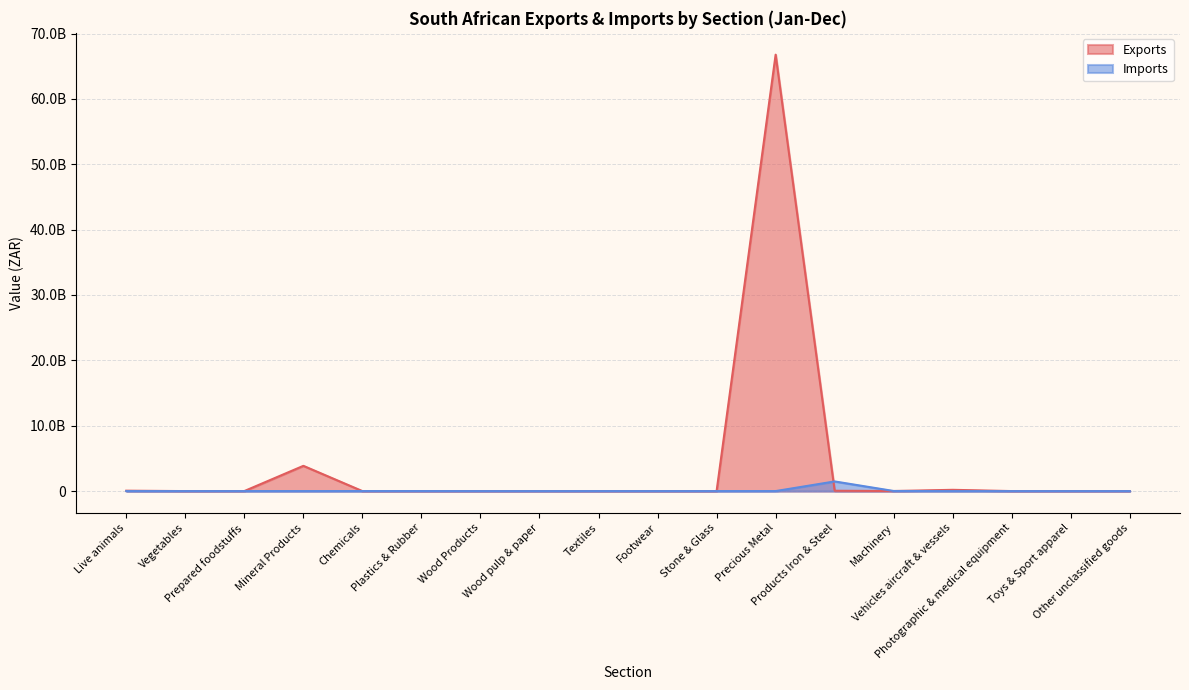

What is the difference between the maximum and minimum values in the Exports series?

66762244992